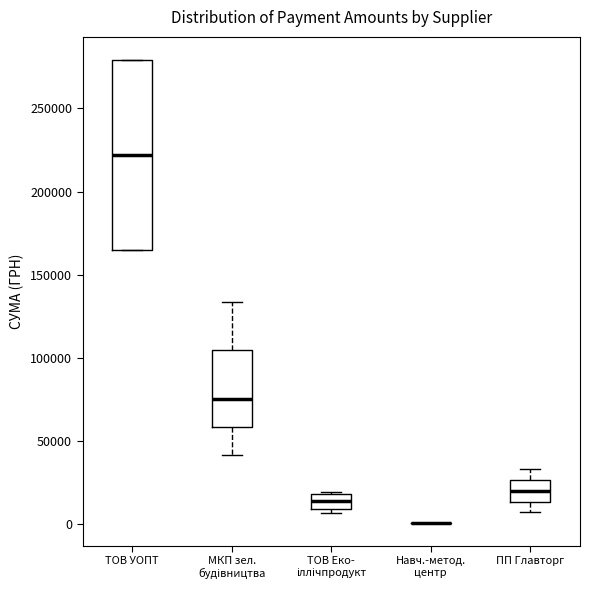

Reading left to right, read every box against the y-axis: the position of its median line, the range the box covers, and the ends of its whiskers. The values are not printed on the chart, so give them approximately, as read against the axis.

ТОВ УОПТ: median 220000, box 165000 to 280000, whiskers 165000 to 280000
МКП зел. будівництва: median 75000, box 60000 to 105000, whiskers 40000 to 135000
ТОВ Еко- іллічпродукт: median 15000, box 10000 to 20000, whiskers 5000 to 20000
Навч.-метод. центр: box collapsed to a line at 0, whiskers 0 to 0
ПП Главторг: median 20000, box 15000 to 25000, whiskers 5000 to 35000